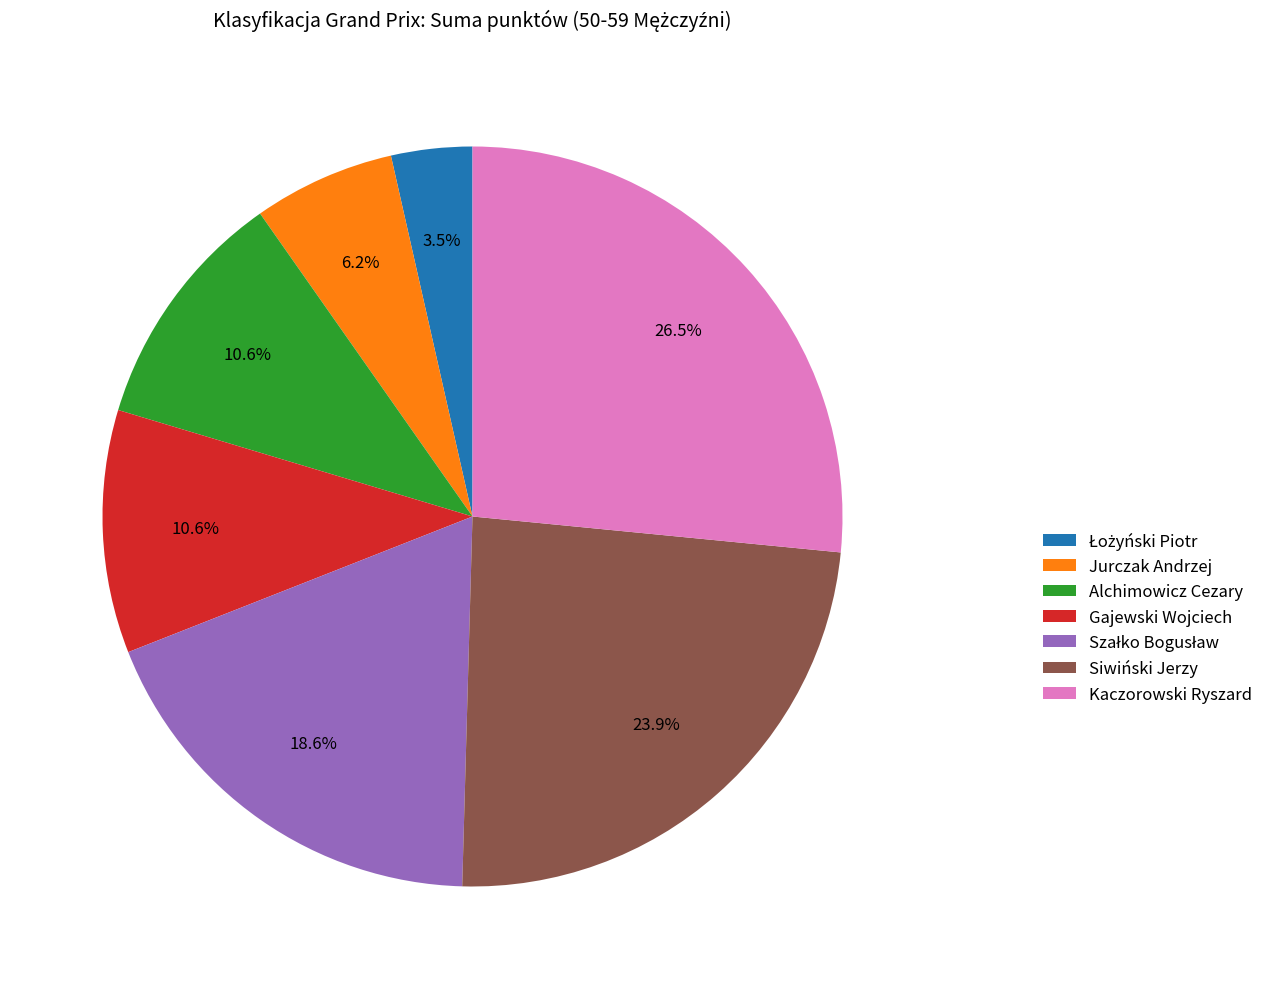

To the nearest percent, what percentage of the pie is Alchimowicz Cezary?

11%